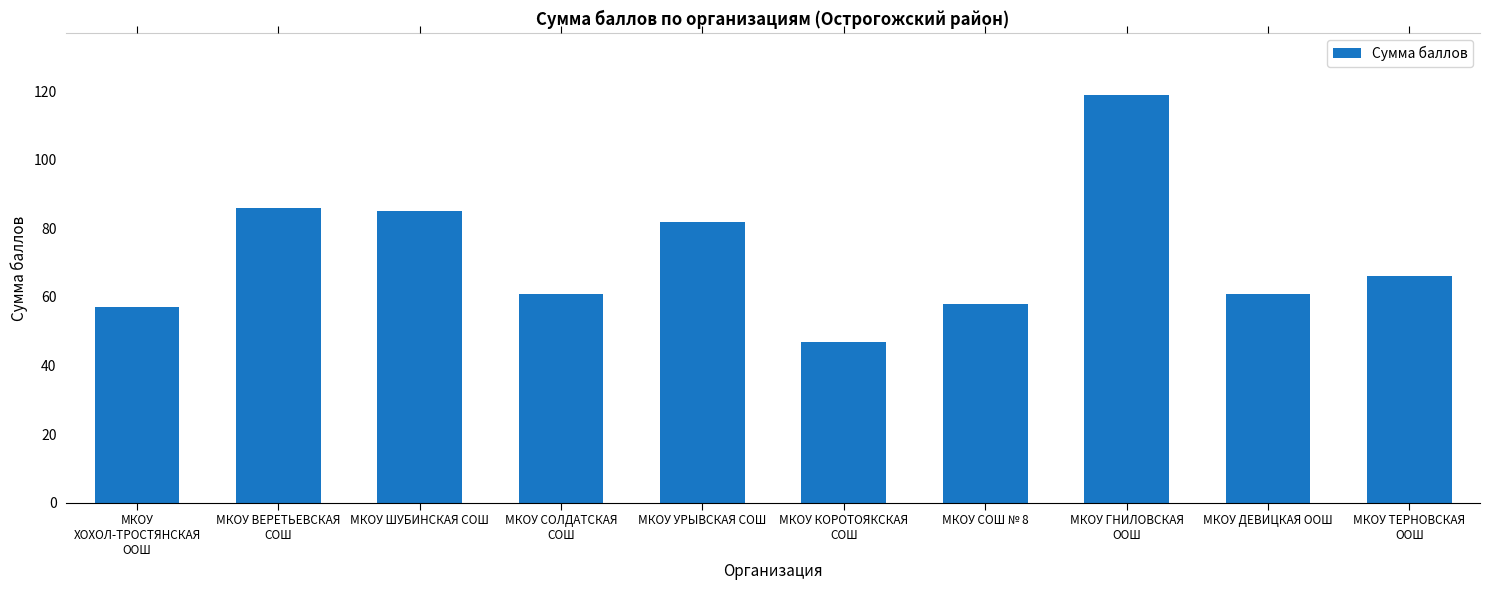

Reading left to right, list all the values displayed in this chart.

МКОУ
ХОХОЛ-ТРОСТЯНСКАЯ
ООШ=57	МКОУ ВЕРЕТЬЕВСКАЯ
СОШ=86	МКОУ ШУБИНСКАЯ СОШ=85	МКОУ СОЛДАТСКАЯ
СОШ=61	МКОУ УРЫВСКАЯ СОШ=82	МКОУ КОРОТОЯКСКАЯ
СОШ=47	МКОУ СОШ № 8=58	МКОУ ГНИЛОВСКАЯ
ООШ=119	МКОУ ДЕВИЦКАЯ ООШ=61	МКОУ ТЕРНОВСКАЯ
ООШ=66